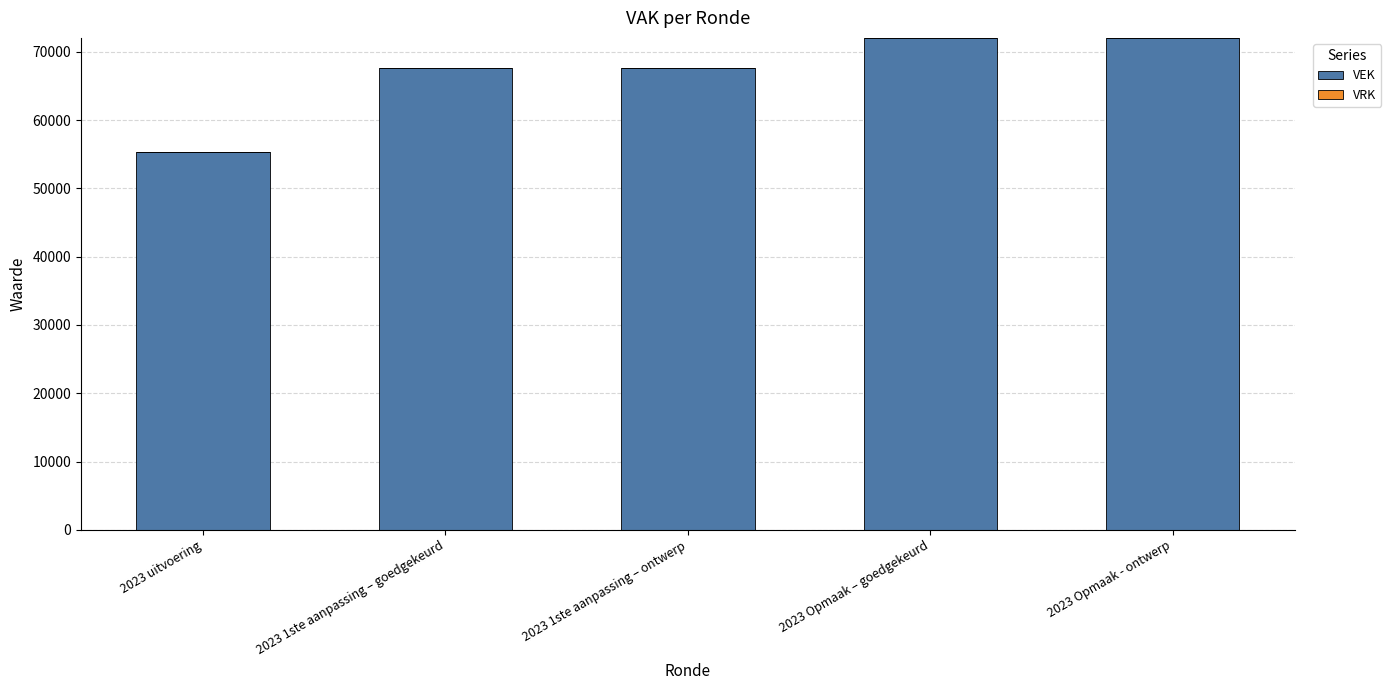

Read the value at 2023 1ste aanpassing – goedgekeurd, to the nearest 50.

67600